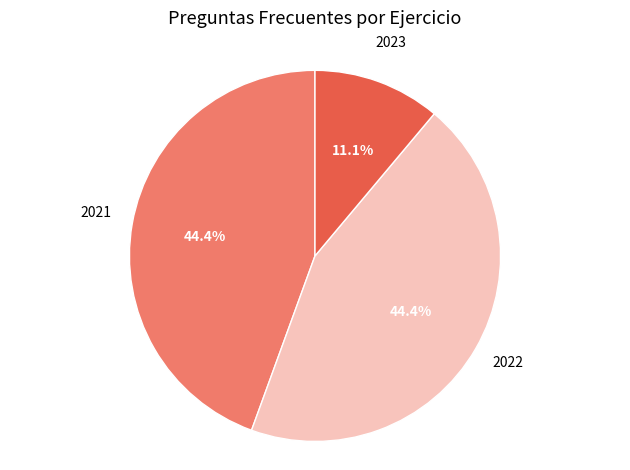

Approximately how many times larger is the value at 2022 compared to 2023?

4.0